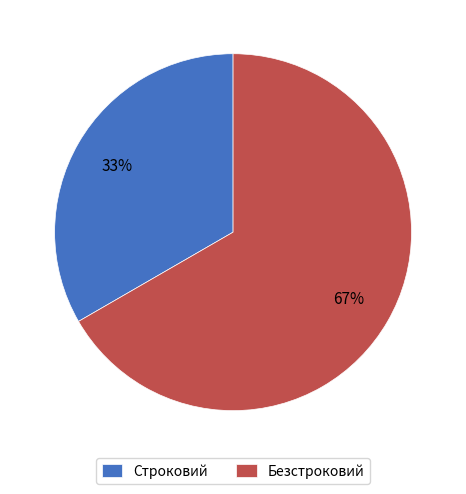

Approximately how many times larger is the value at Строковий compared to Безстроковий?

0.5